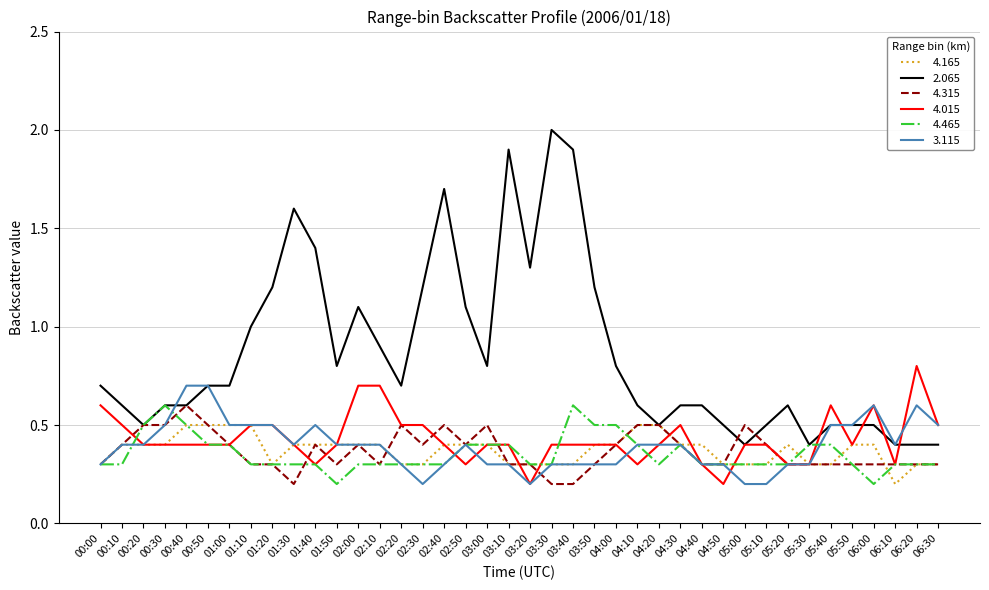

What is the difference between the 4.015 values at 00:10 and 00:20?

0.1